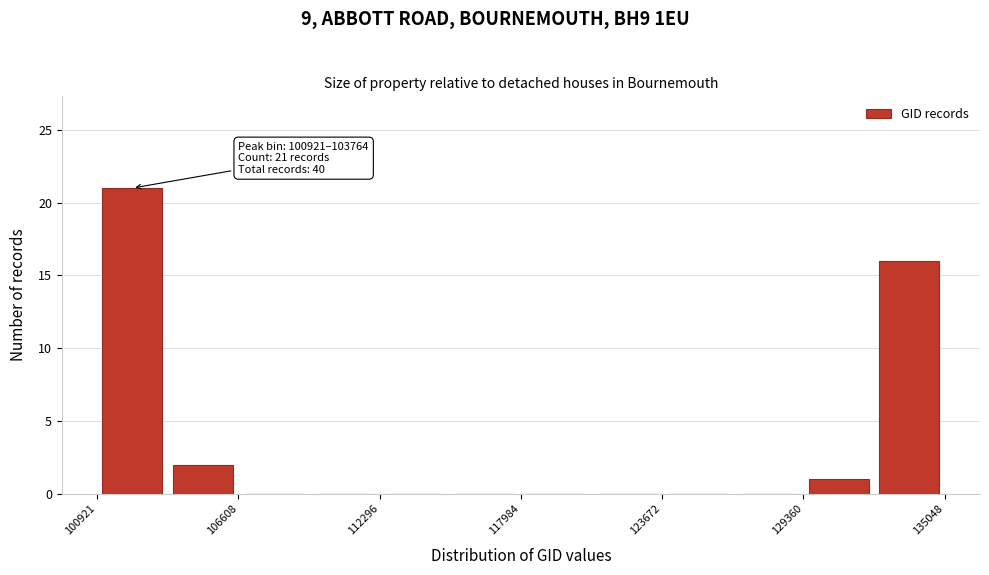

Read against the x-axis, roughly where is the centre of the tallest bar?

102000